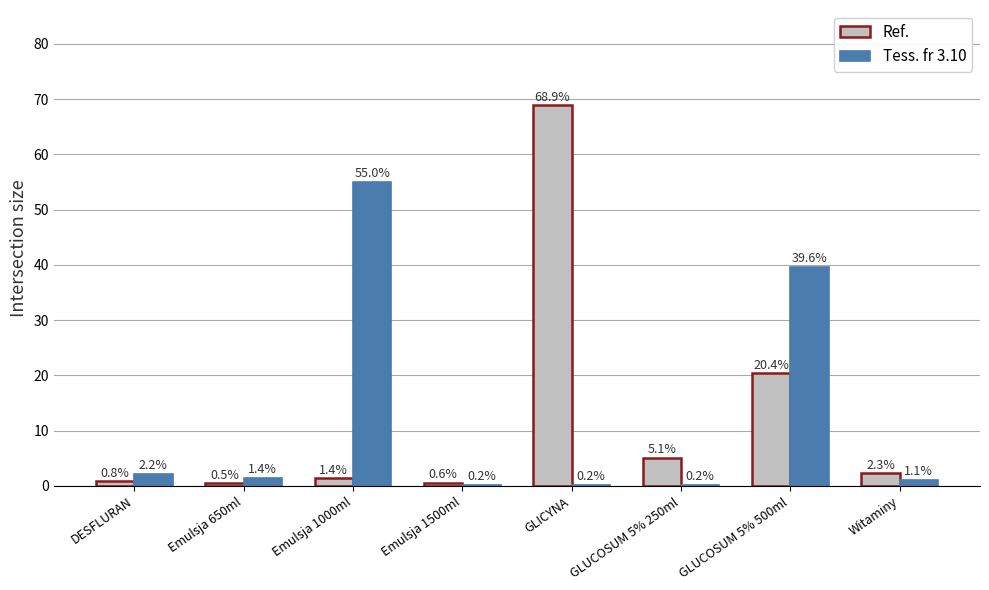

What is the difference between the Ref. values at GLUCOSUM 5% 500ml and DESFLURAN?

19.6